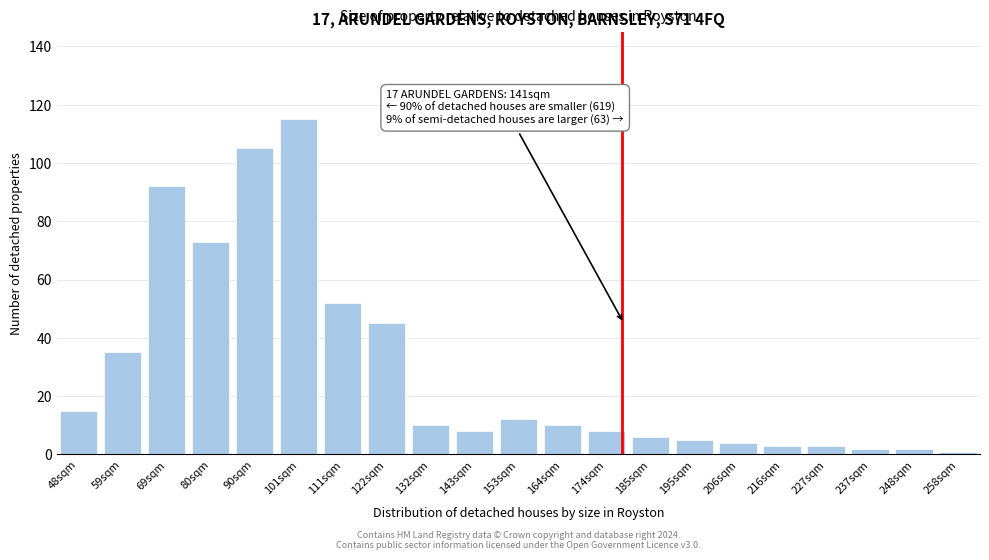

Reading left to right, transcribe all the data shown in this chart.

48sqm=15	59sqm=35	69sqm=92	80sqm=73	90sqm=105	101sqm=115	111sqm=52	122sqm=45	132sqm=10	143sqm=8	153sqm=12	164sqm=10	174sqm=8	185sqm=6	195sqm=5	206sqm=4	216sqm=3	227sqm=3	237sqm=2	248sqm=2	258sqm=1